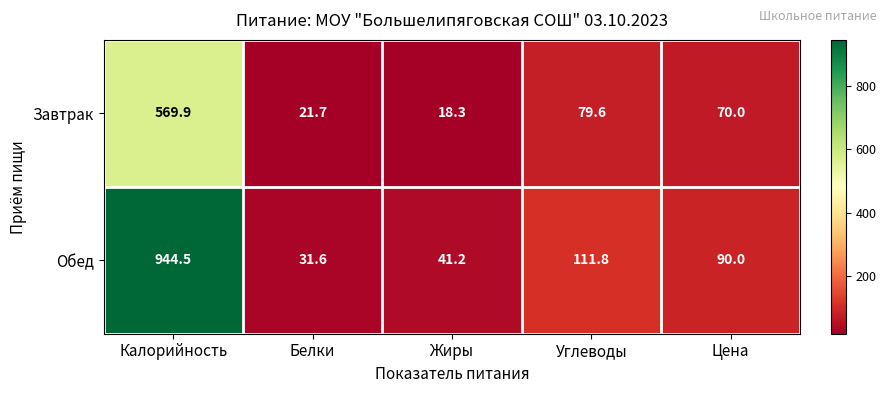

What is the average value of the Завтрак series?

151.9